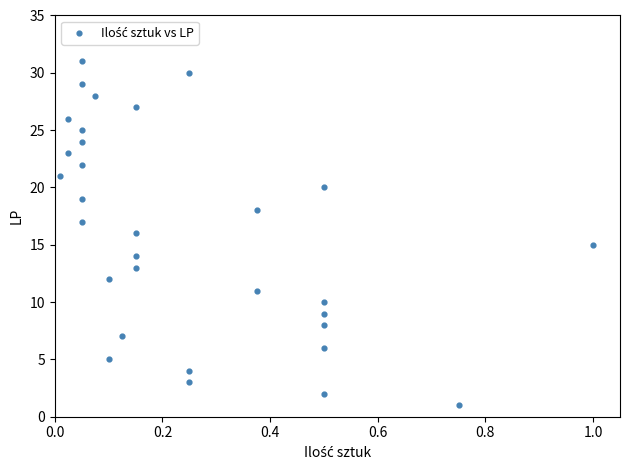

What is the range of Y values (max minus min)?

30